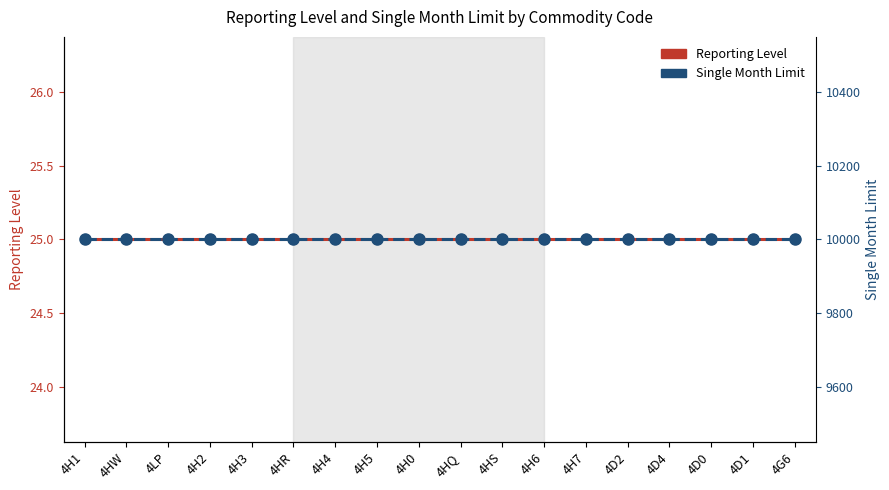

What is the label of the 9th point from the right?

4HQ